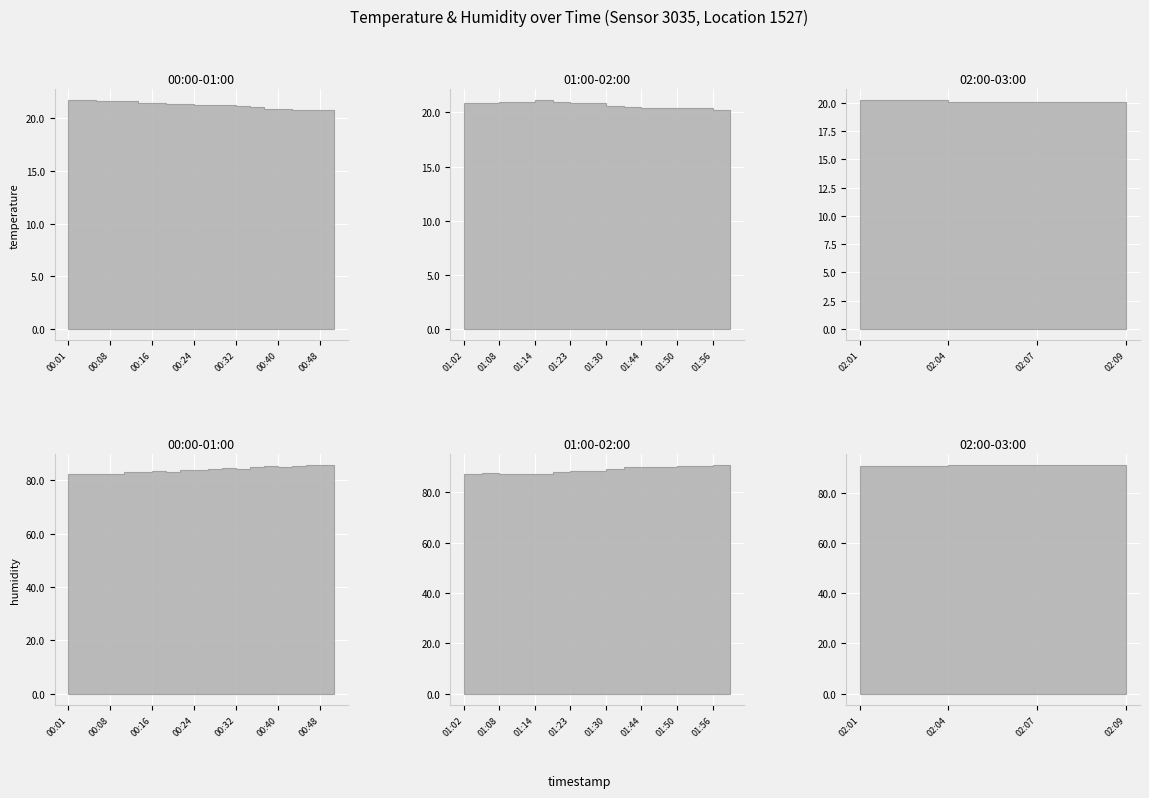

Which series has the largest total across all categories?

humidity